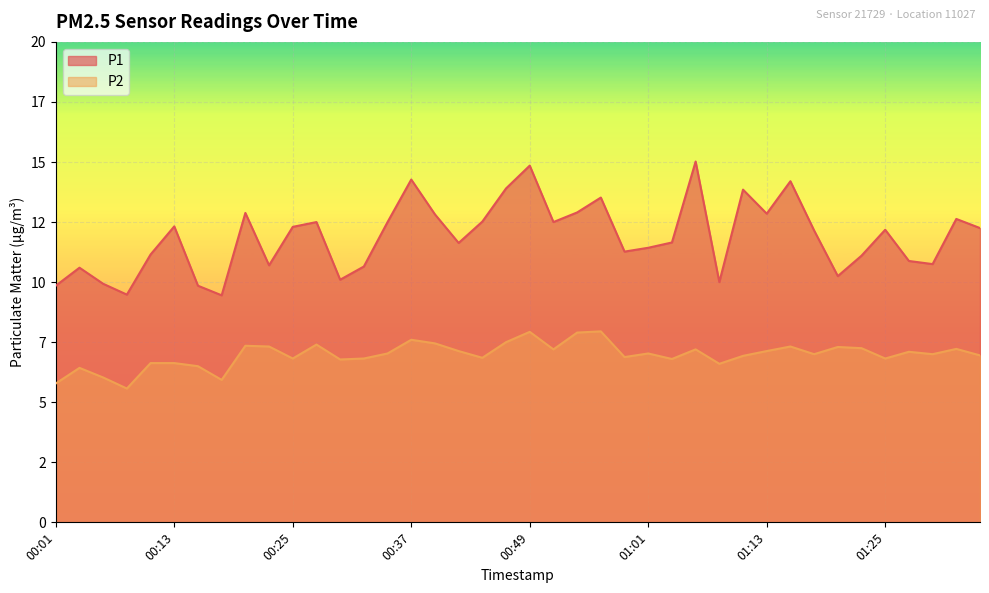

How many data points in P1 are less than 12?

19